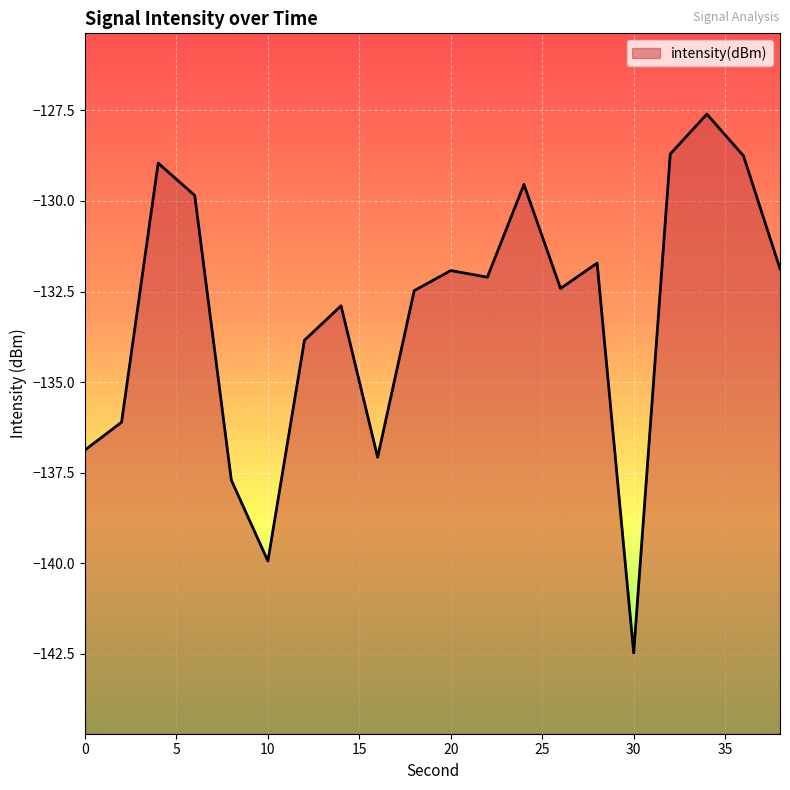

Which category has the lowest value across all series?

30